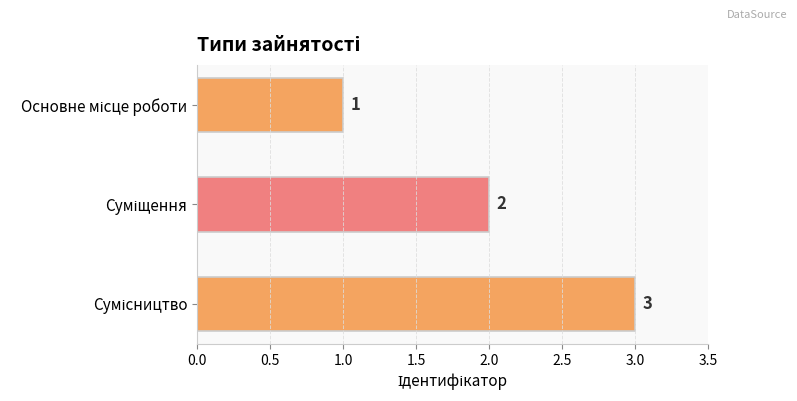

Are the bars grouped side by side (vs. stacked)?

No